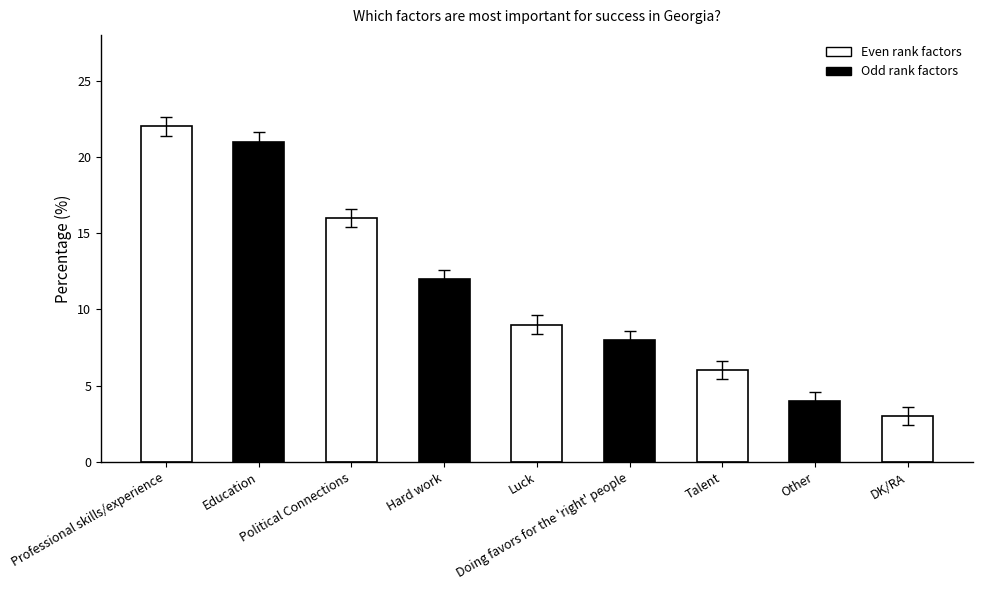

What is the change in value from Professional skills/experience to Luck?

-13